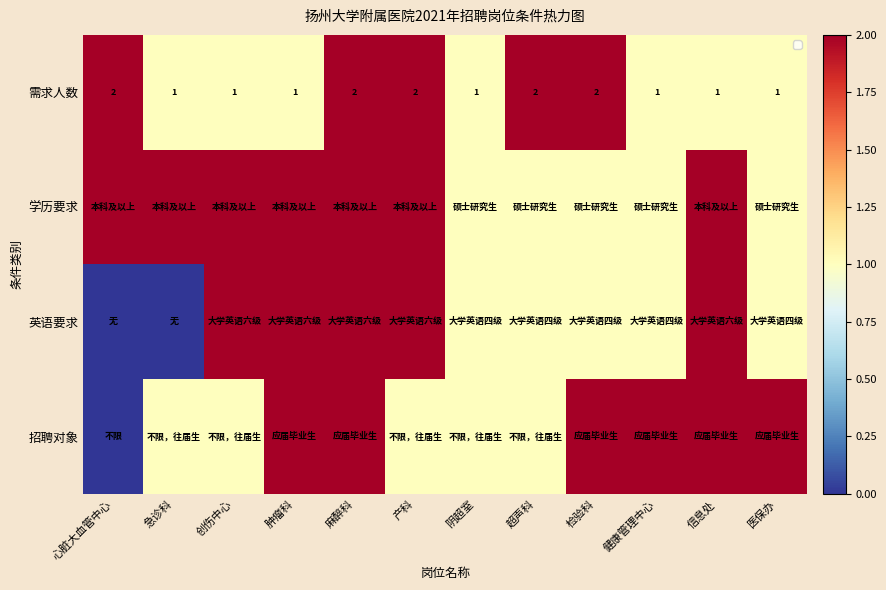

List the series in order of their peak value, lowest first.

需求人数, 学历要求, 英语要求, 招聘对象